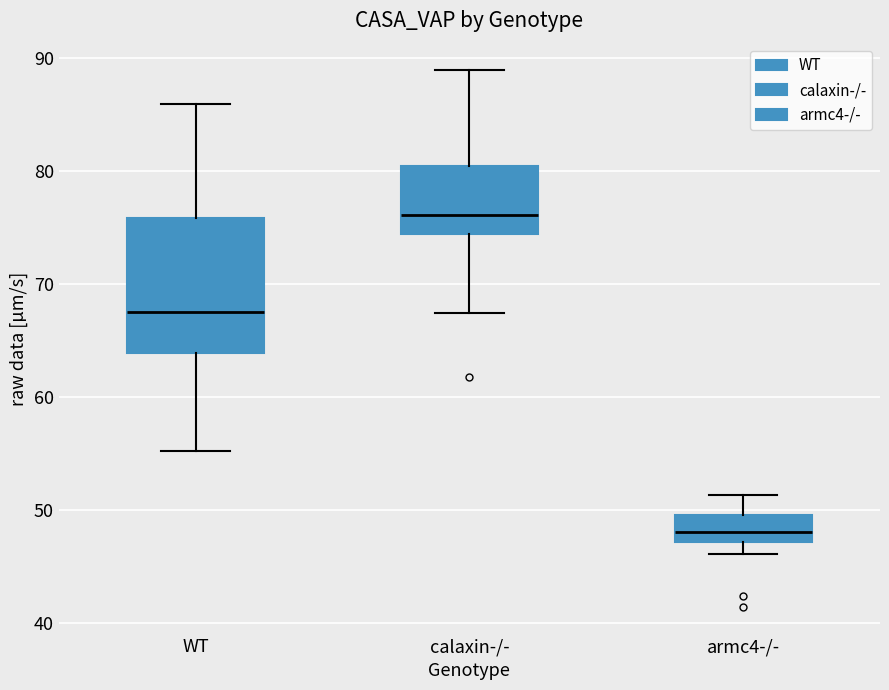

Reading left to right, read every box against the y-axis: the position of its median line, the range the box covers, and the ends of its whiskers. The values are not printed on the chart, so give them approximately, as read against the axis.

WT: median 68, box 64 to 76, whiskers 55 to 86
calaxin-/-: median 76, box 74 to 80, whiskers 67 to 89
armc4-/-: median 48, box 47 to 50, whiskers 46 to 51